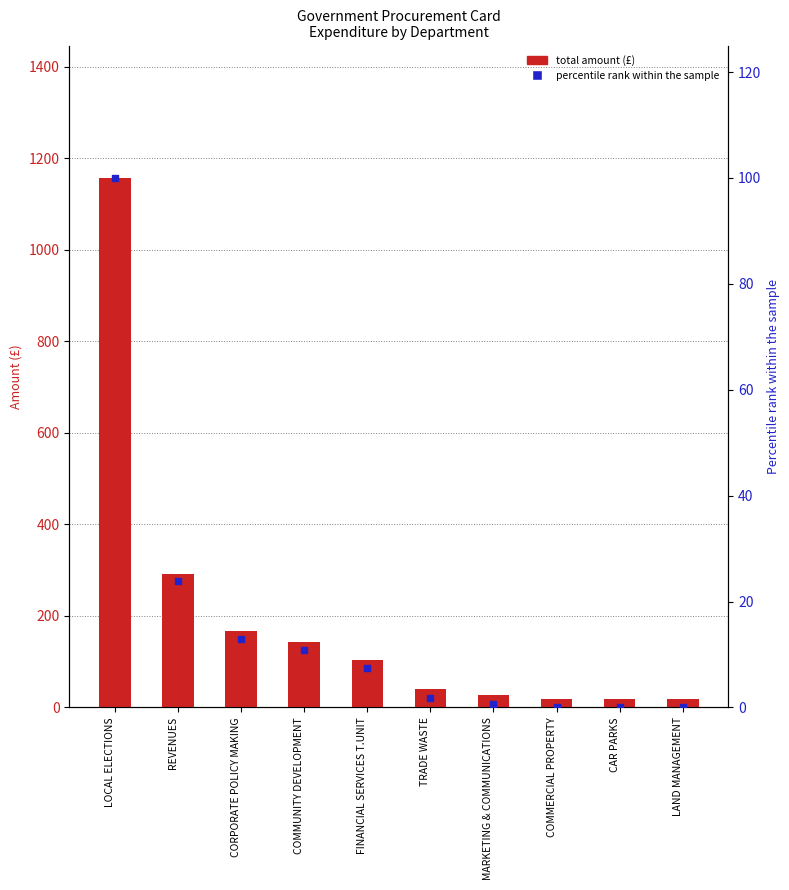

Is the value of Percentile rank within the sample at LAND MANAGEMENT greater than the value of Total Amount (£) at LOCAL ELECTIONS?

No